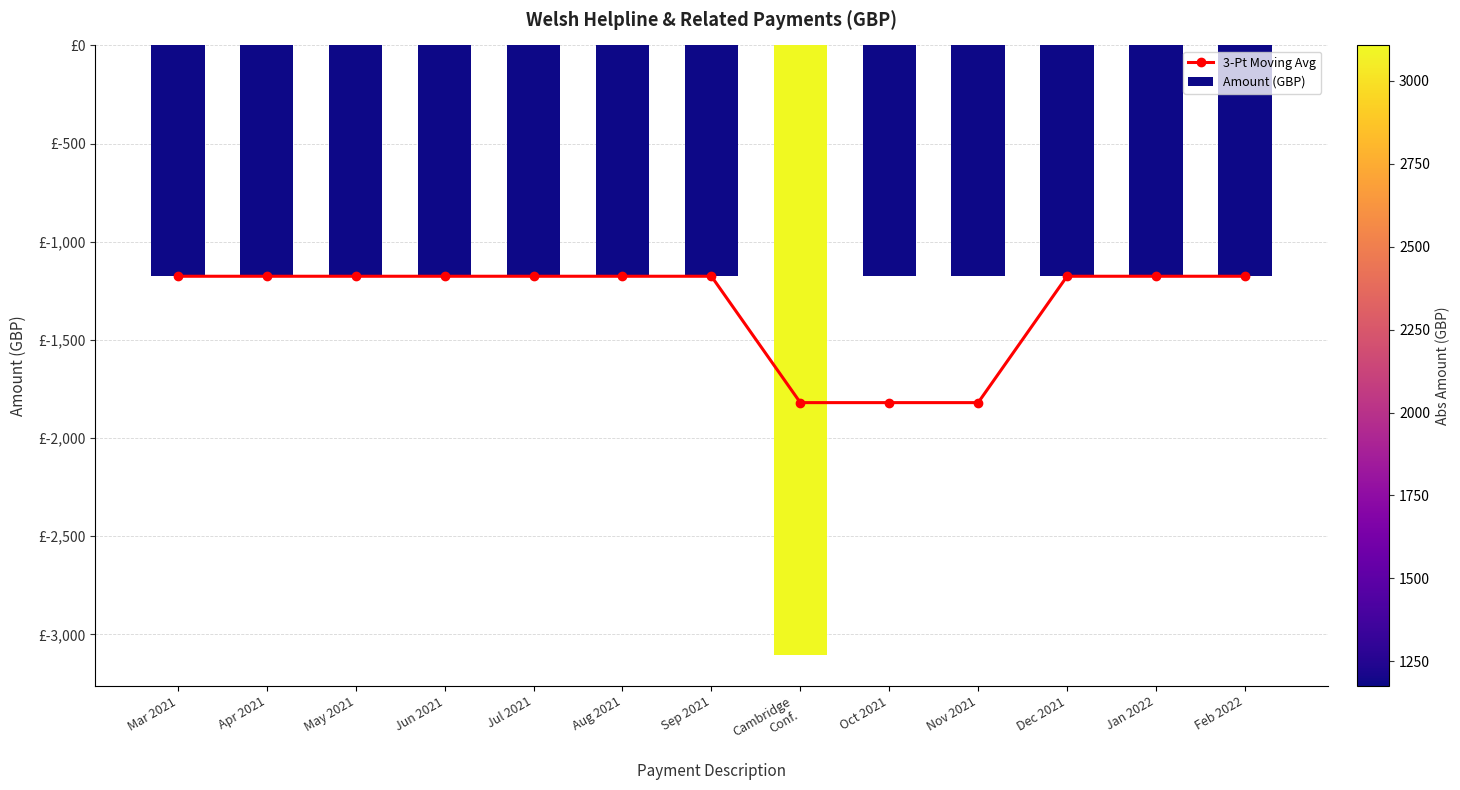

What is the value of the 3-Pt Moving Avg bar at the 10th from the left?

-1819.7